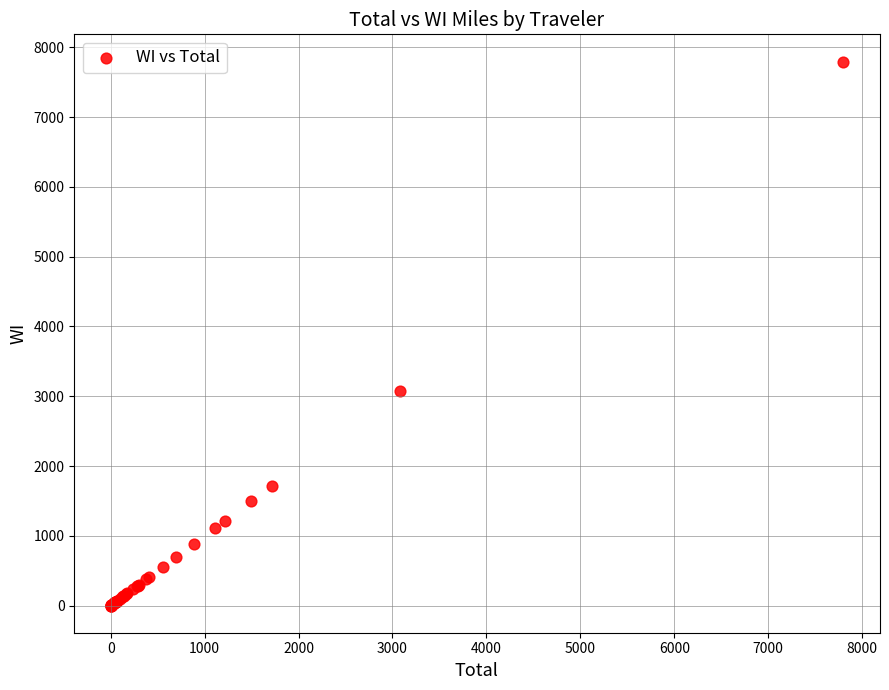

What Y value in the scatter plot is closest to 3898?

3080.4